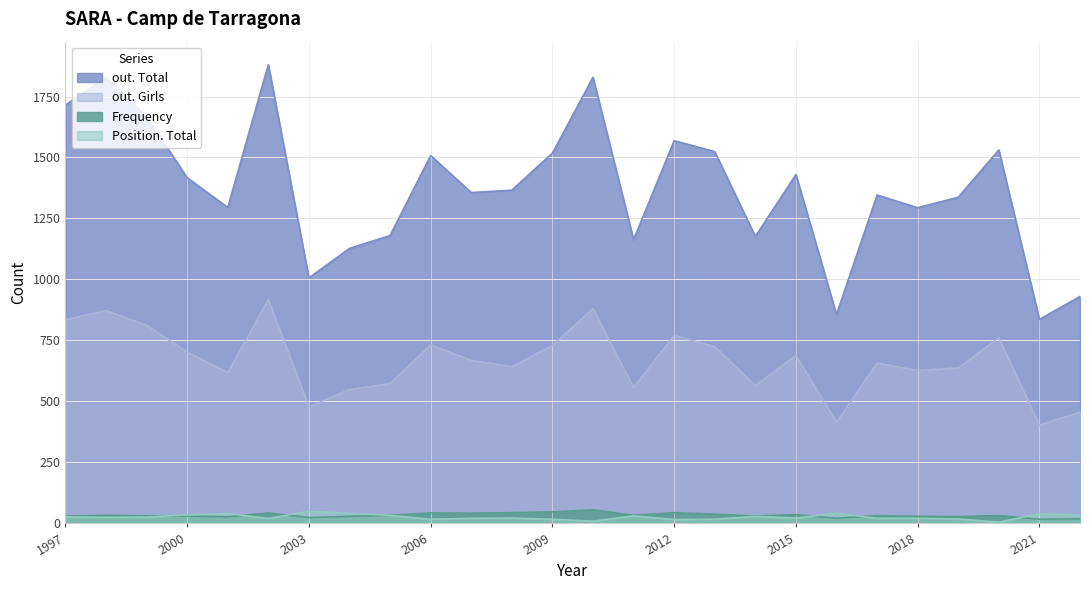

True or false: Position. Total and Frequency cross at least once.

True